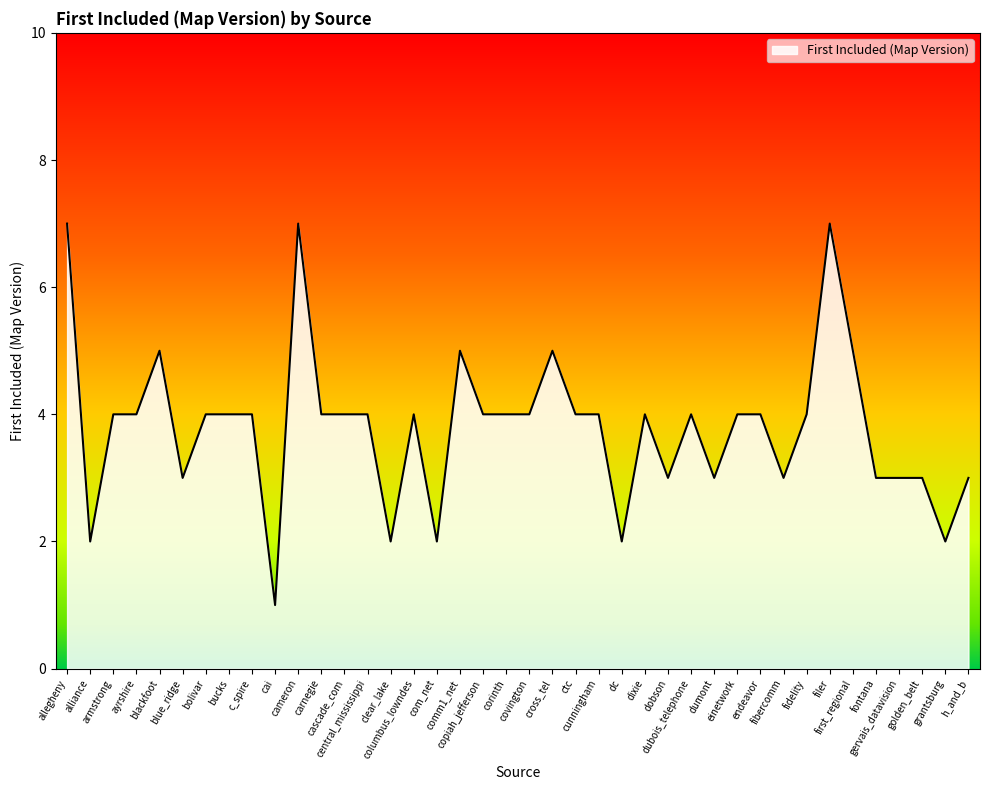

What is the maximum value shown in the chart?

7